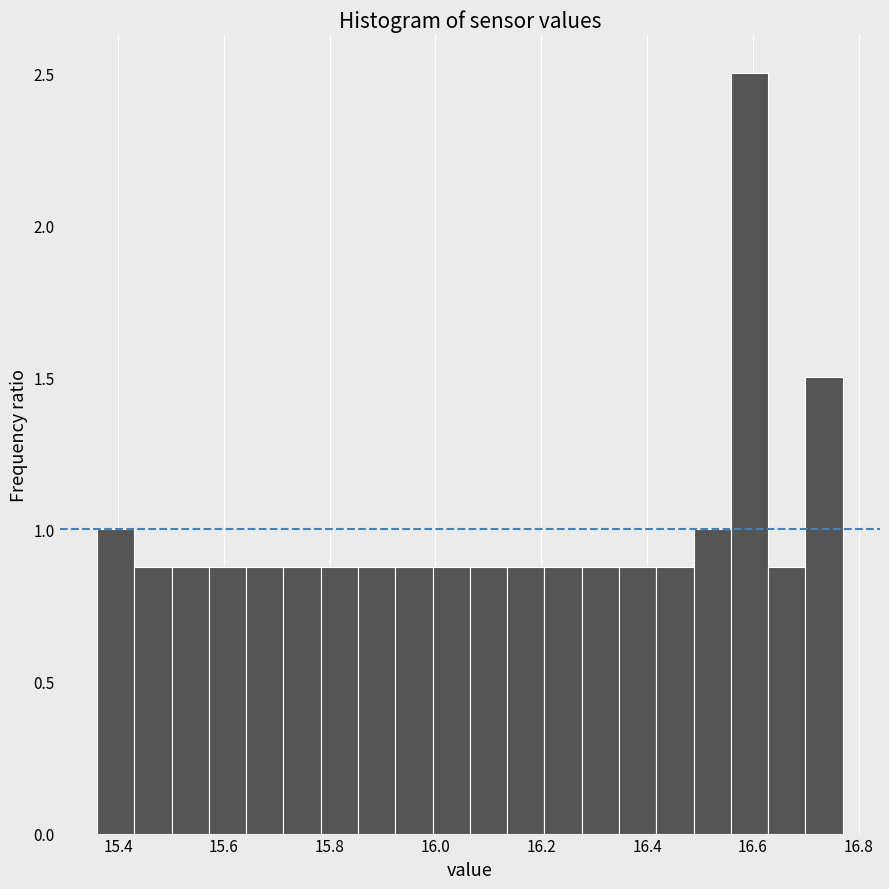

Around what value on the x-axis is the tallest bar? Give the approximate position of its centre, as read against the axis.

16.60